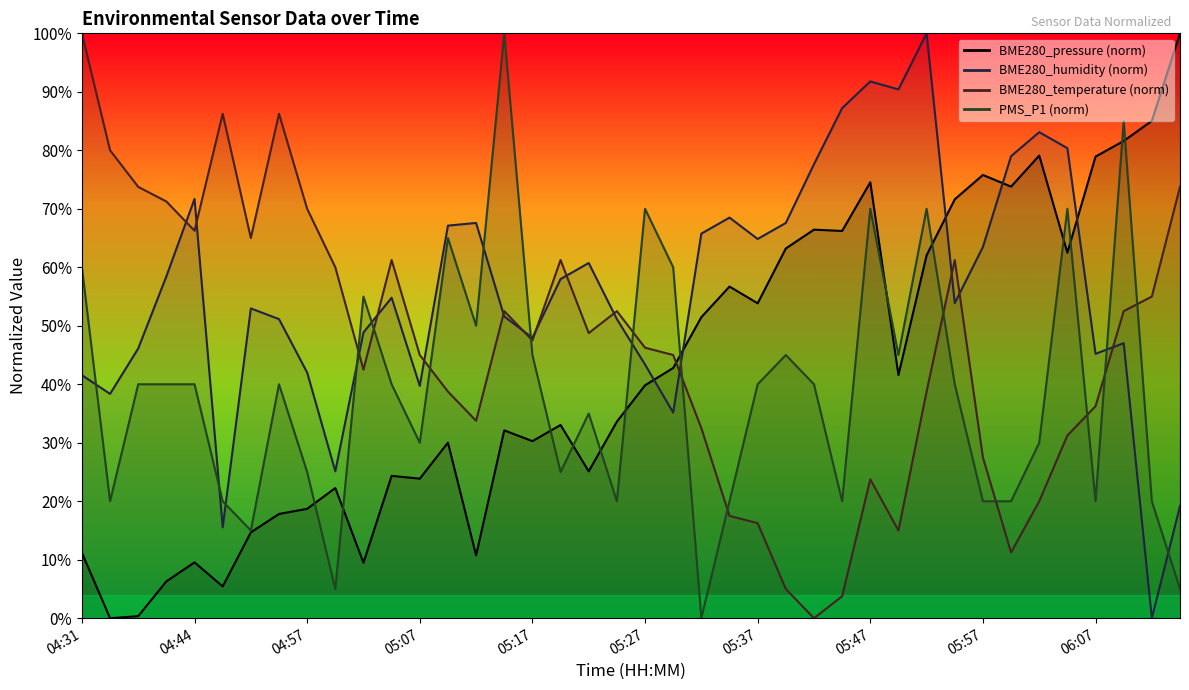

At which label does BME280_pressure first exceed 39?

05:27